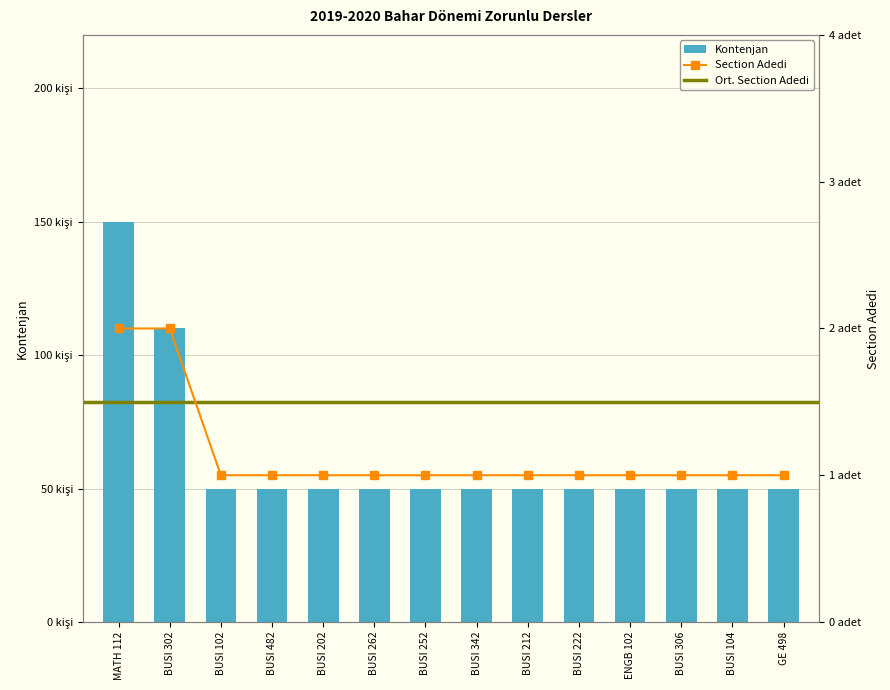

Rank the categories by value from highest to lowest.

MATH 112, BUSI 302, BUSI 102, BUSI 482, BUSI 202, BUSI 262, BUSI 252, BUSI 342, BUSI 212, BUSI 222, ENGB 102, BUSI 306, BUSI 104, GE 498